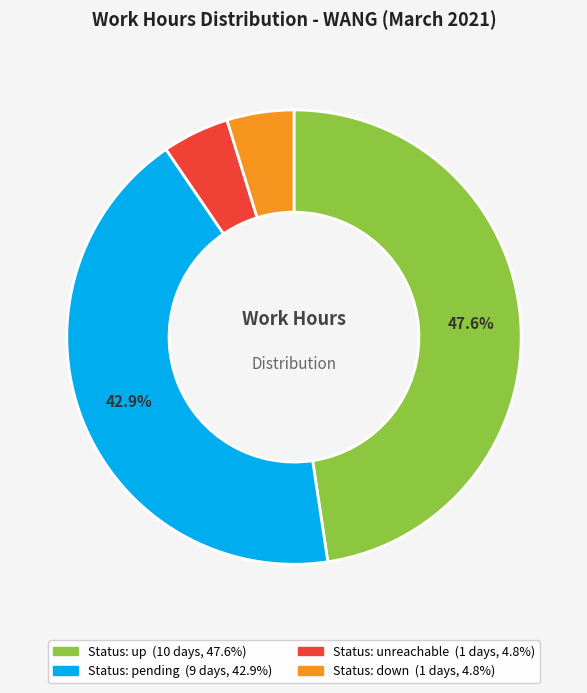

Does any single category account for the majority?

No